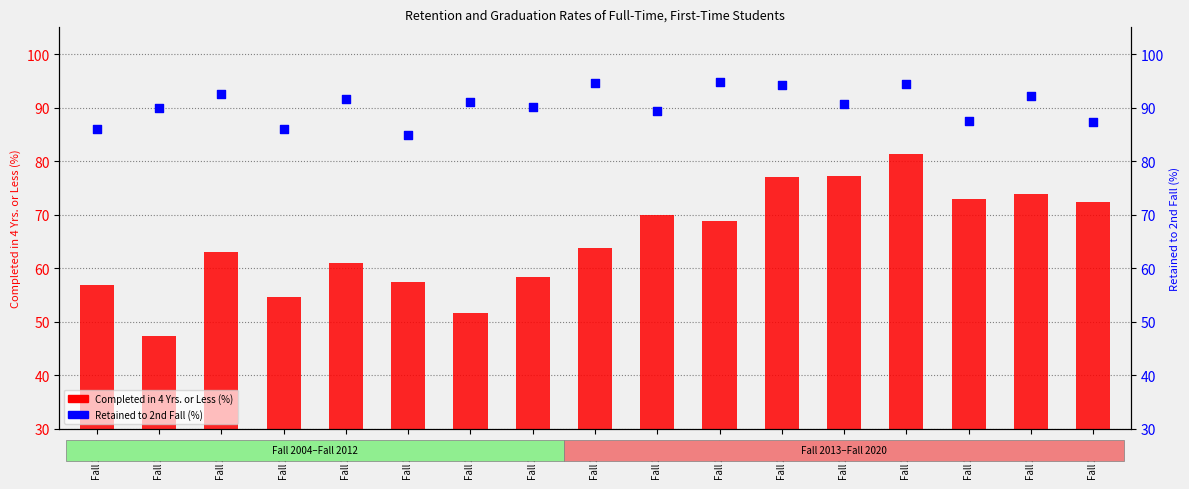

Which series has the widest spread of Y values?

Completed in 4 Yrs. or Less (%)